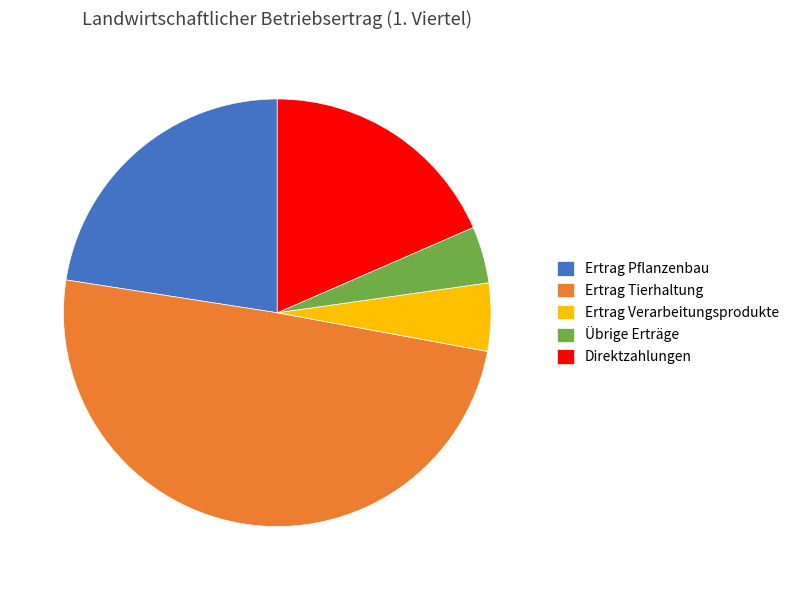

The Direktzahlungen slice represents 18% of the pie. True or false?

True